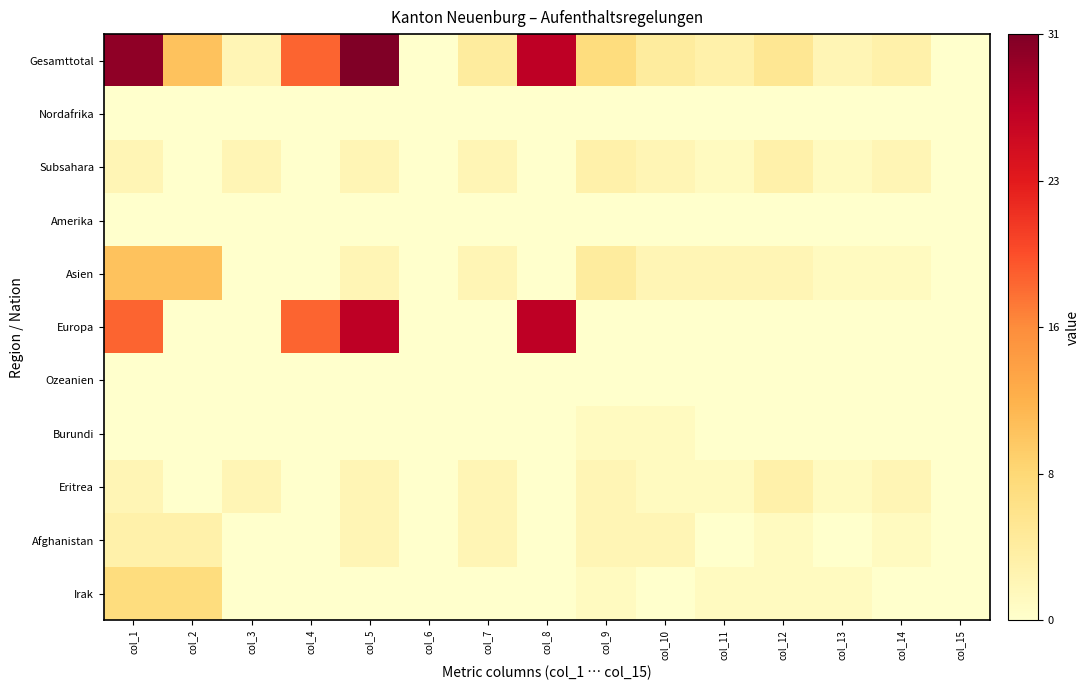

What is the difference between the highest and lowest values at col_8?

27